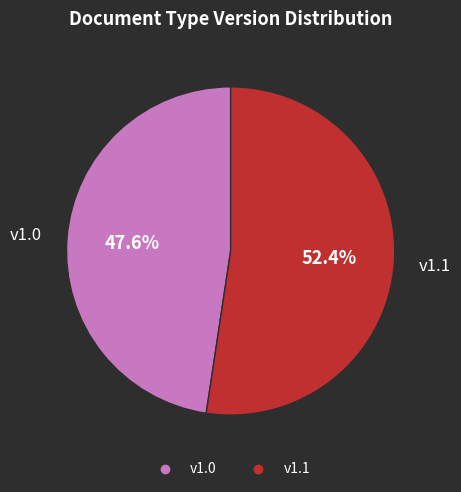

The v1.0 slice represents 41% of the pie. True or false?

False